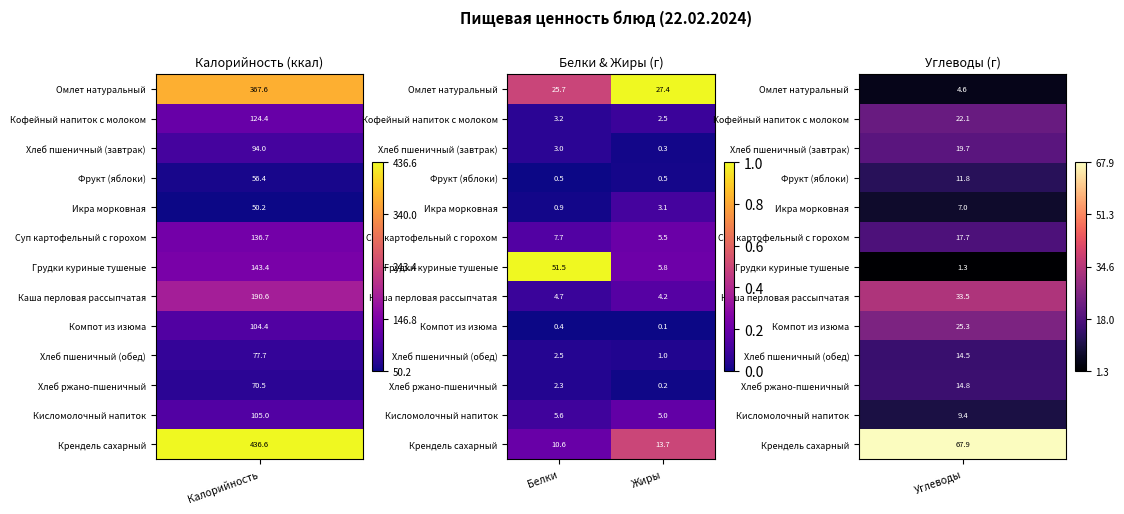

The Хлеб пшеничный (завтрак) series shows 0.3 at Жиры. True or false?

True